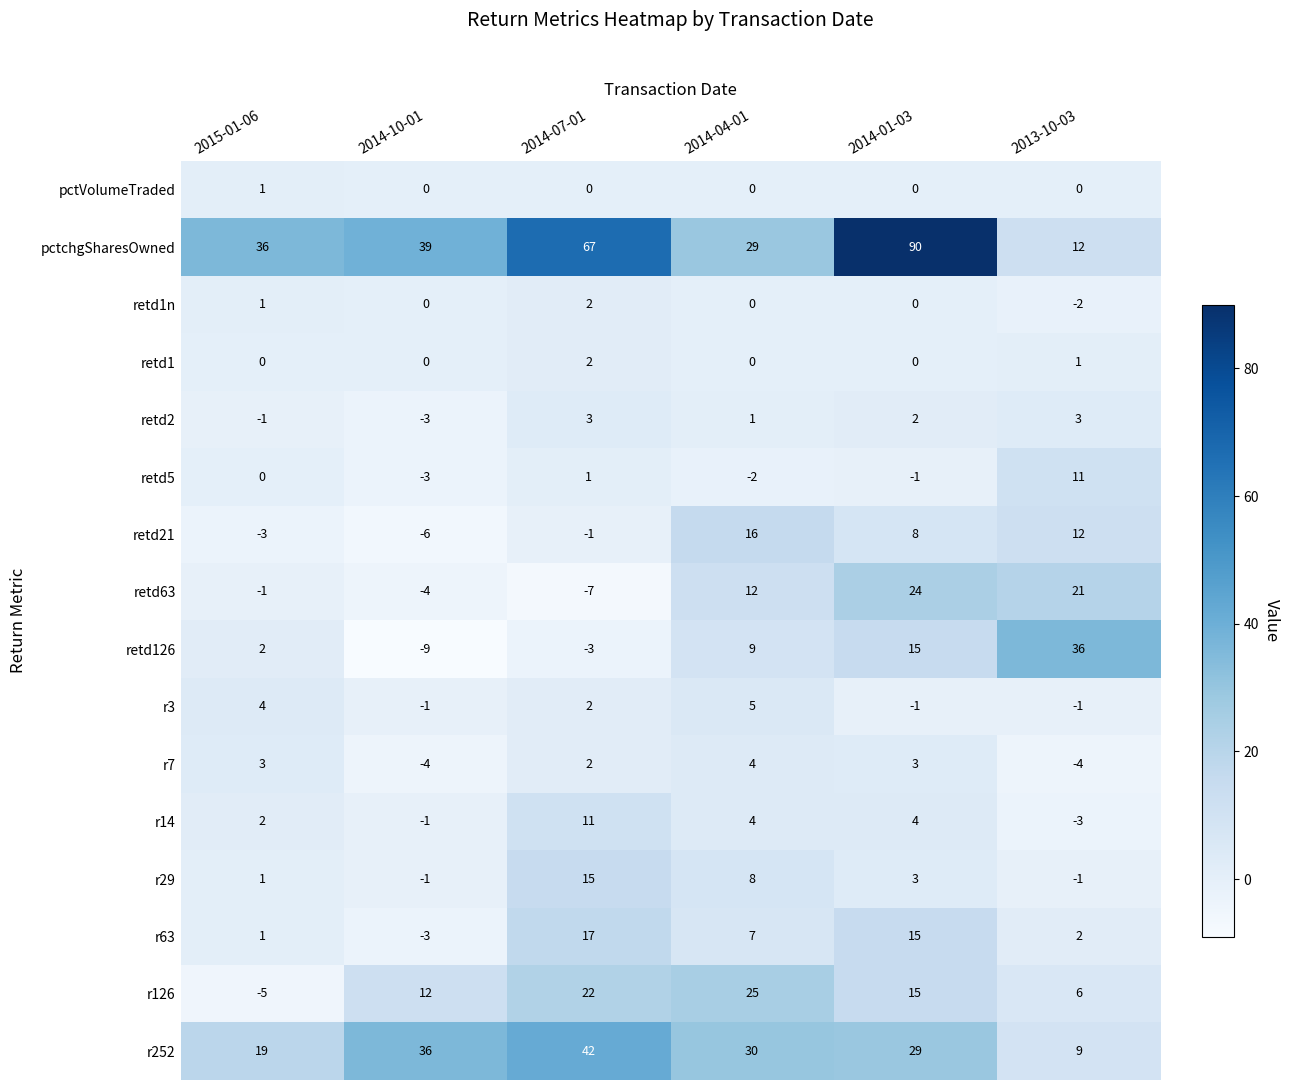

Which series has the largest total across all categories?

pctchgSharesOwned